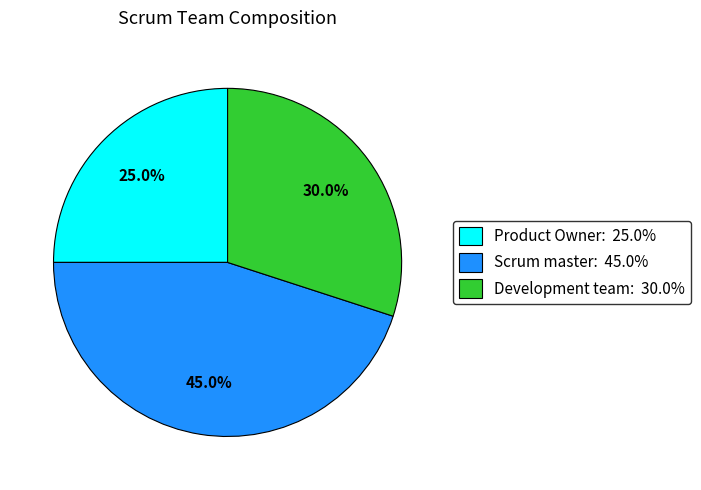

Do Product Owner and Development team together represent more than half of the pie?

Yes